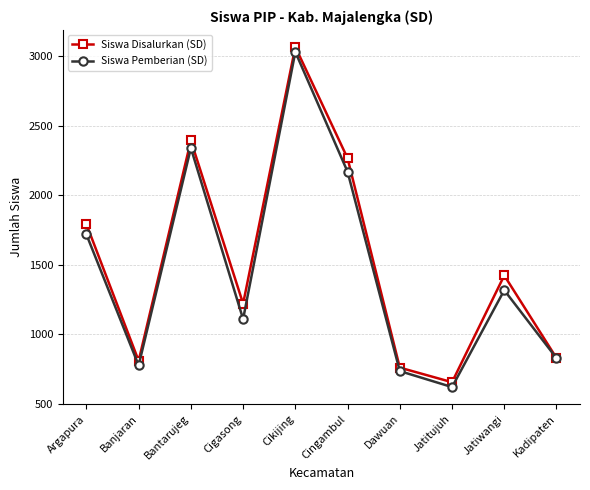

At how many categories does at least one series exceed 3035?

1